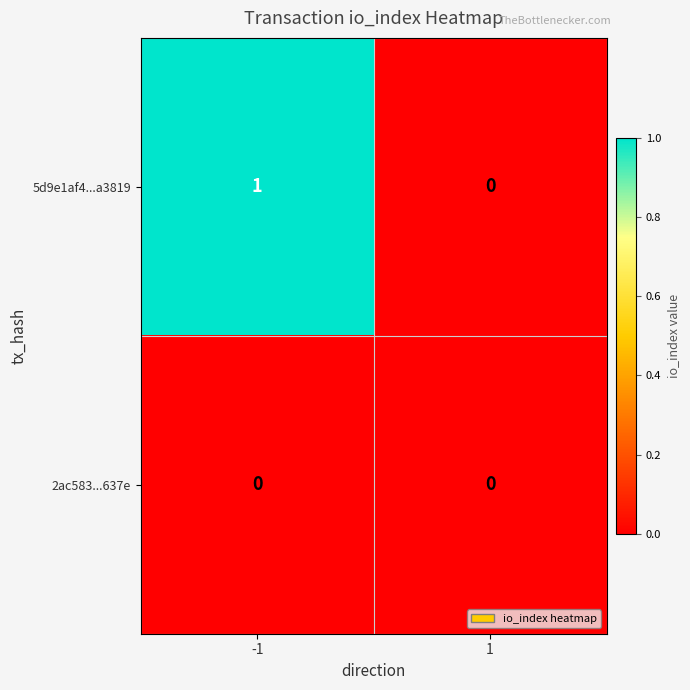

True or false: 5d9e1af4...a3819 has a value of 1 at 1.

False